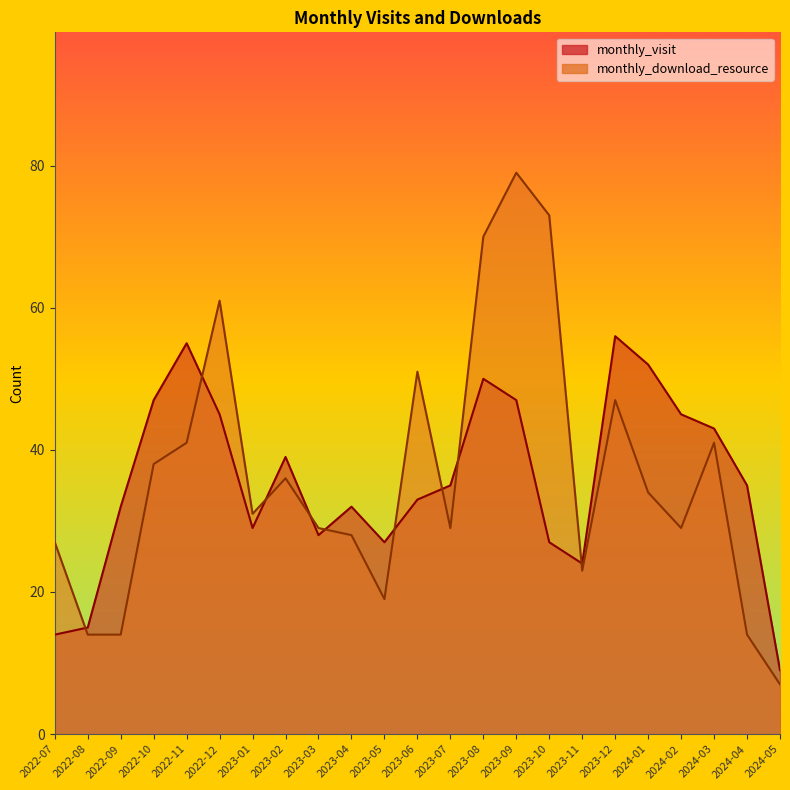

What is the minimum value for monthly_download_resource?

7